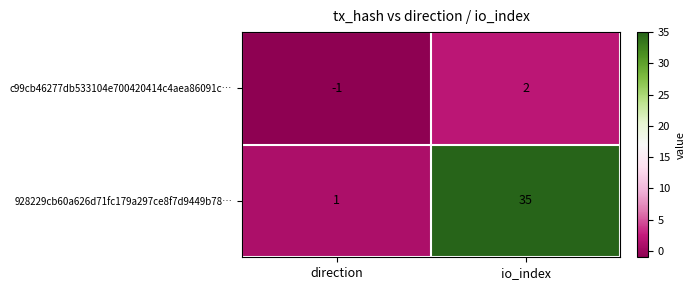

List the series in order of their peak value, highest first.

928229cb60a626d71fc179a297ce8f7d9449b78…, c99cb46277db533104e700420414c4aea86091c…